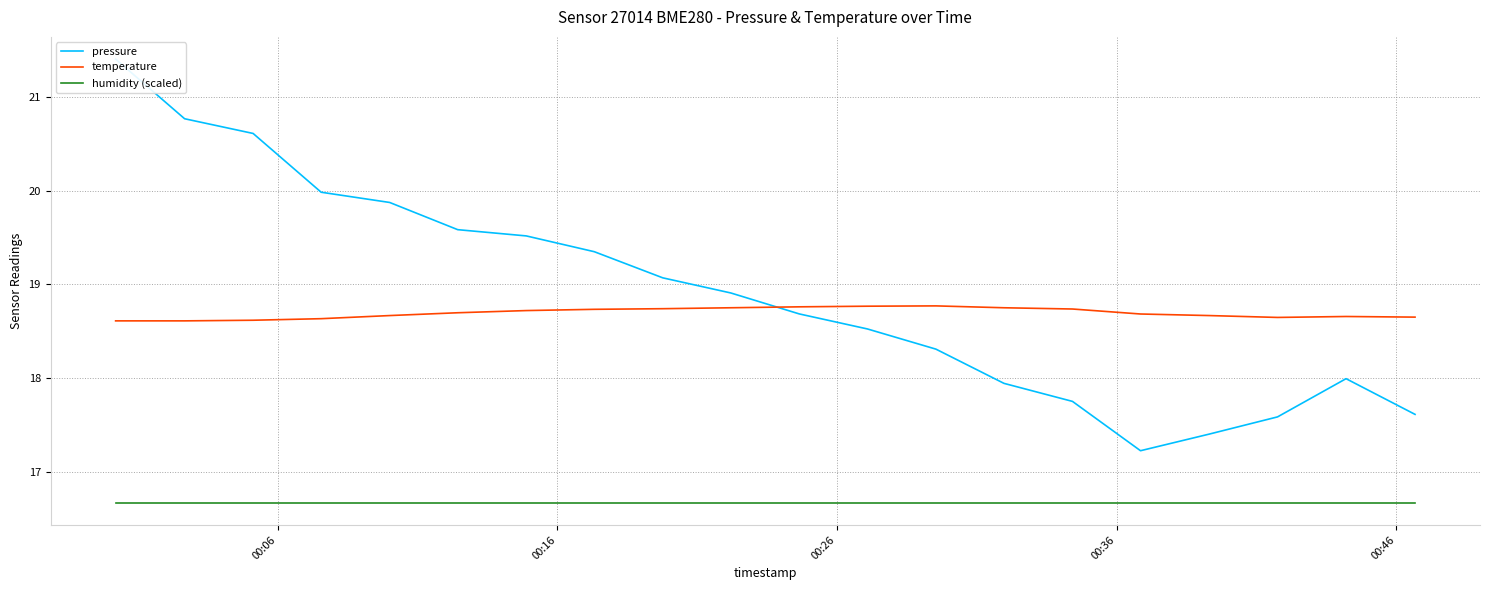

How many distinct data groups are displayed?

3